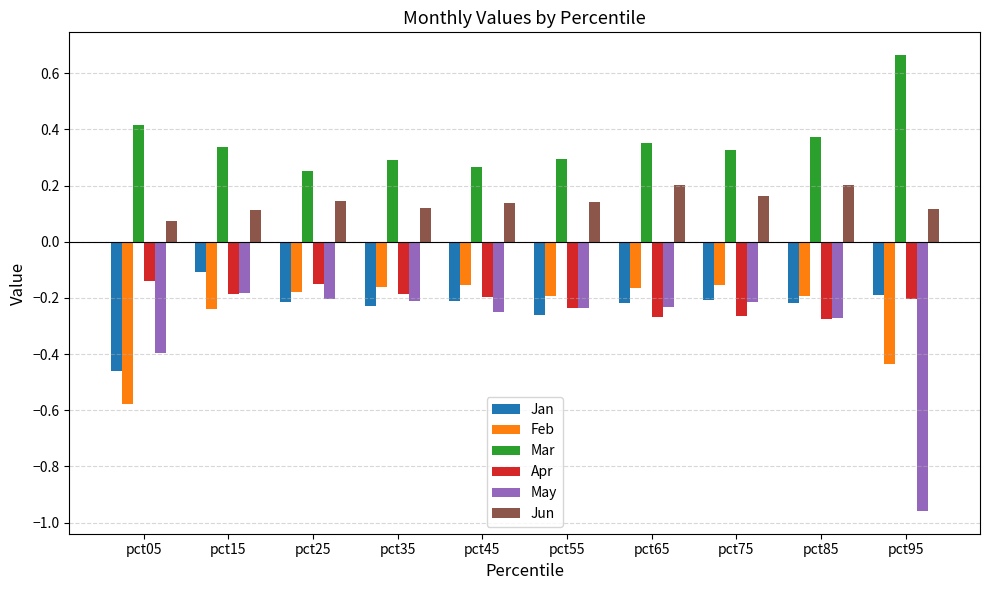

How many distinct data groups are displayed?

6